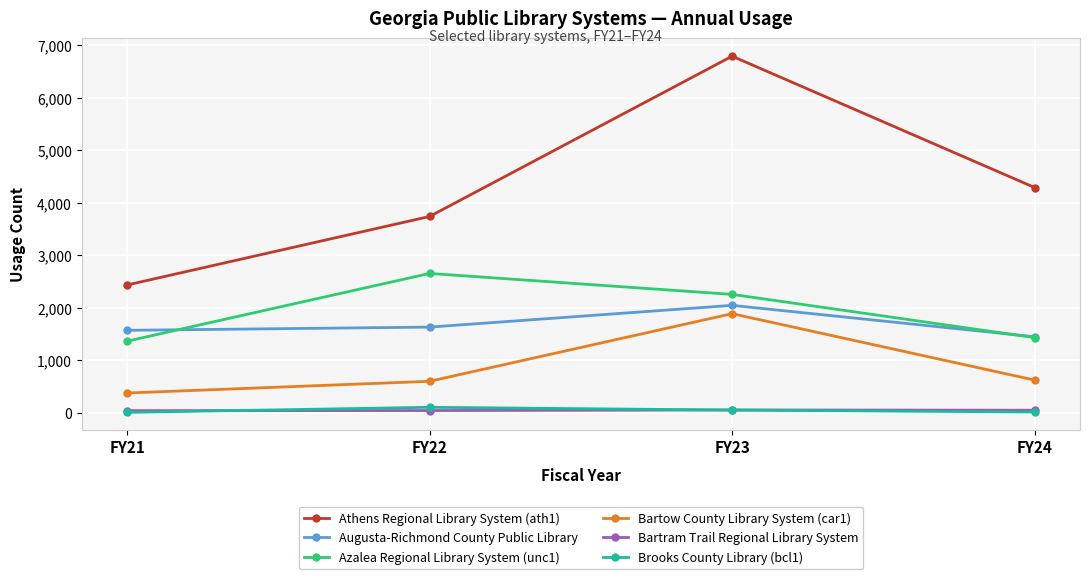

Between which two adjacent categories do Augusta-Richmond County Public Library and Azalea Regional Library System (unc1) first intersect?

FY21 and FY22